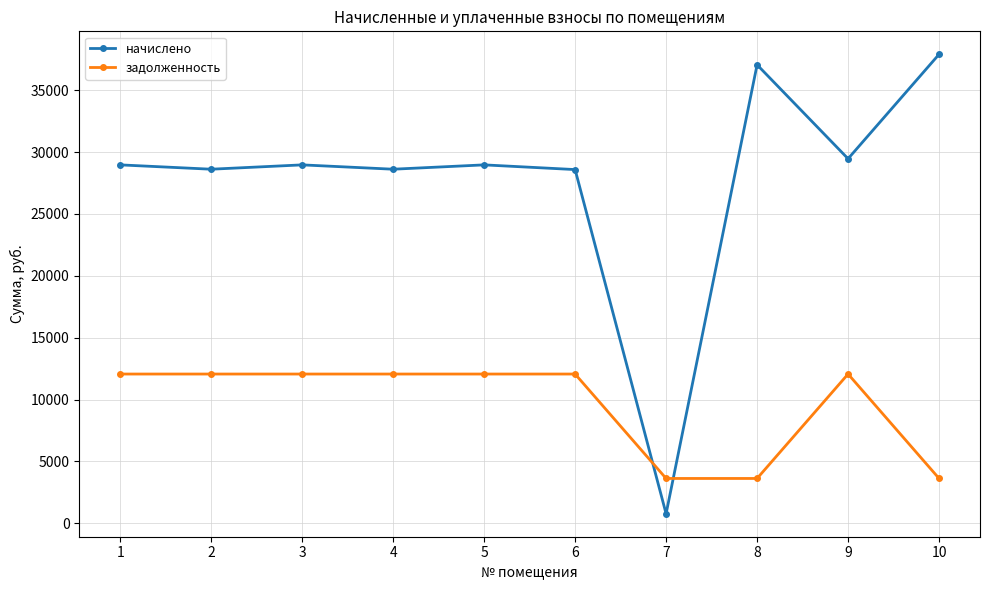

Between which two adjacent categories do начислено and задолженность first intersect?

6 and 7